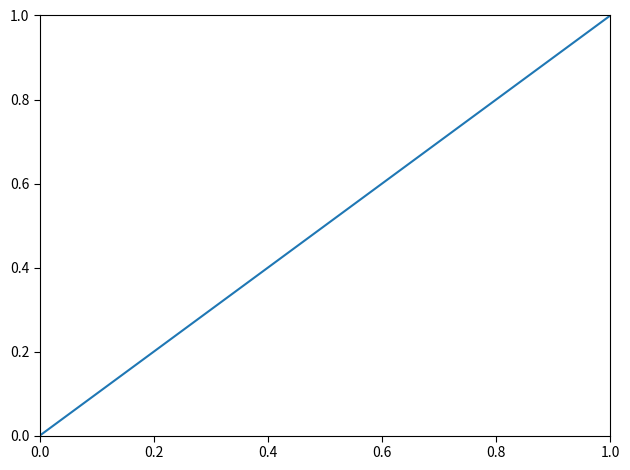

What is the value of the 8th point from the left?

0.9